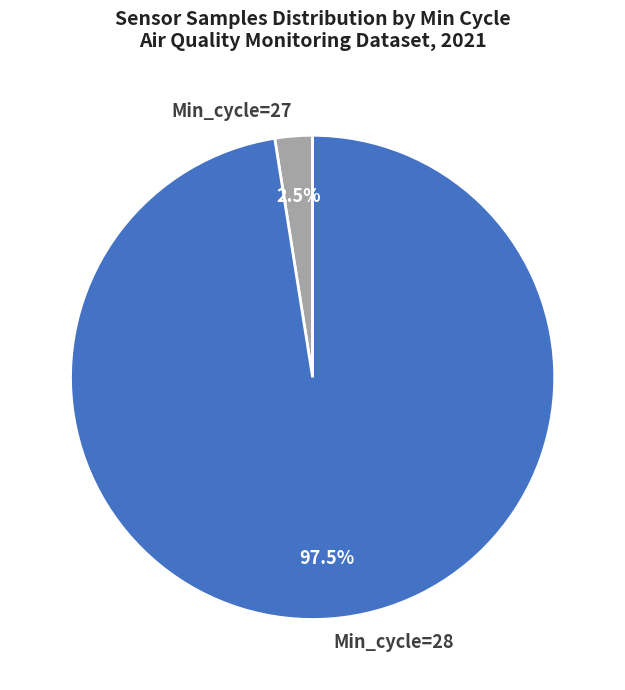

Which slice is the smallest?

Min_cycle=27